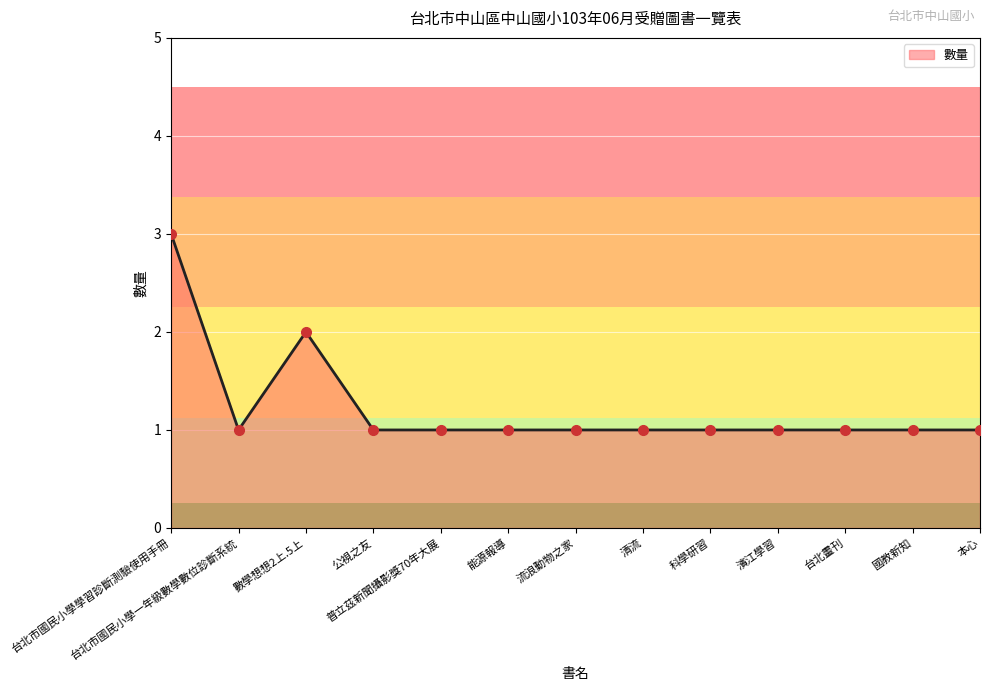

What is the difference between the maximum and minimum values?

2